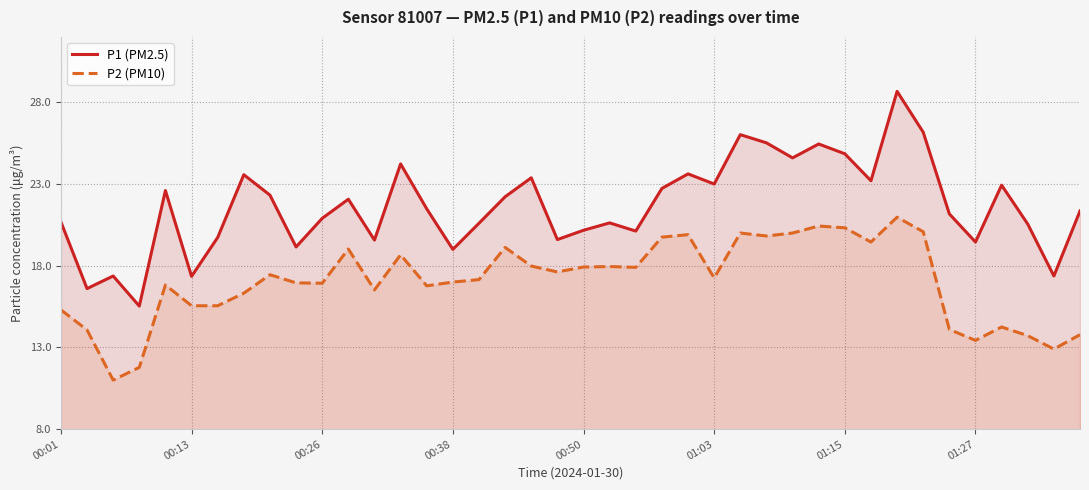

Which series changed the most between 19 and 31?

P1 (PM2.5)